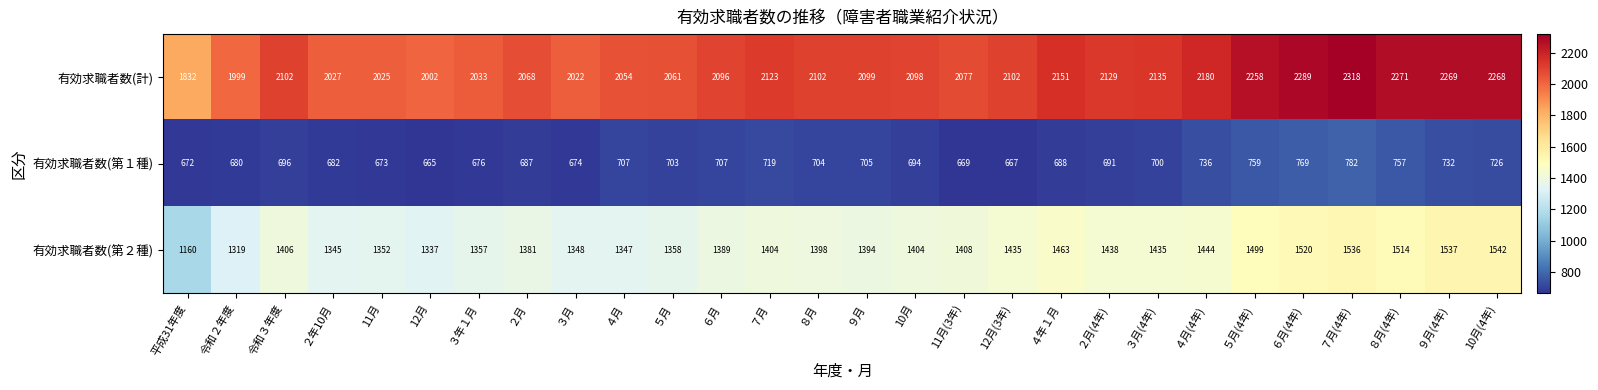

At how many categories does at least one series exceed 1075?

28